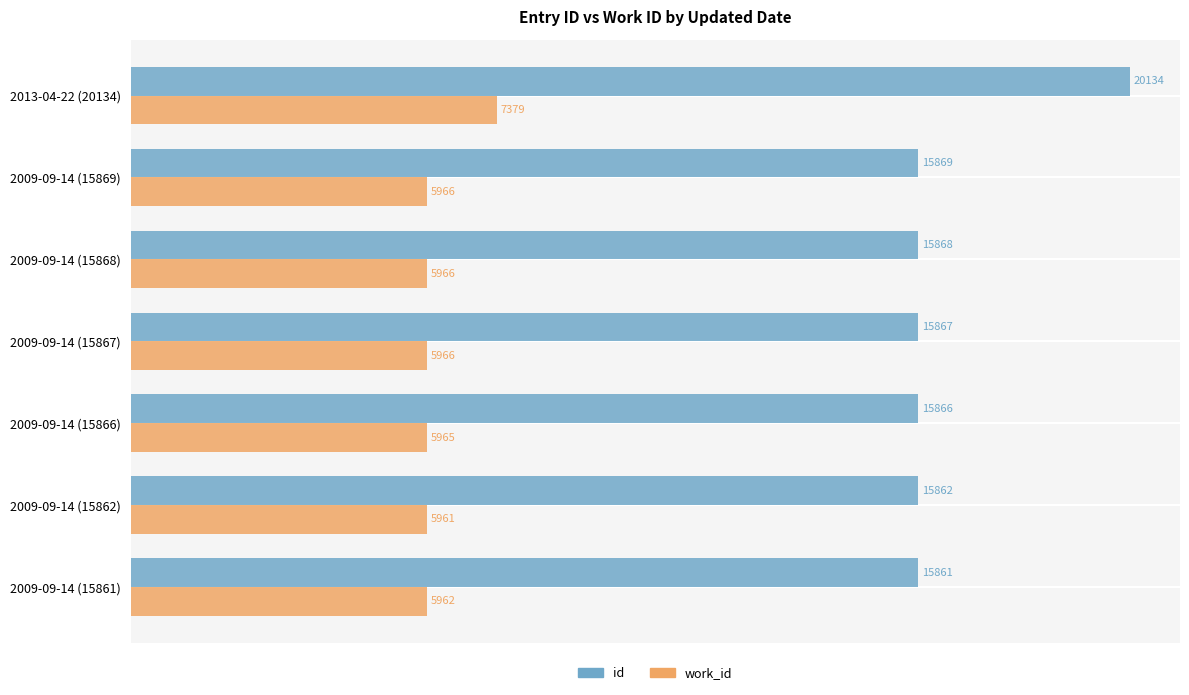

Between 2009-09-14 (15868) and 2013-04-22 (20134), which series saw the biggest shift?

id